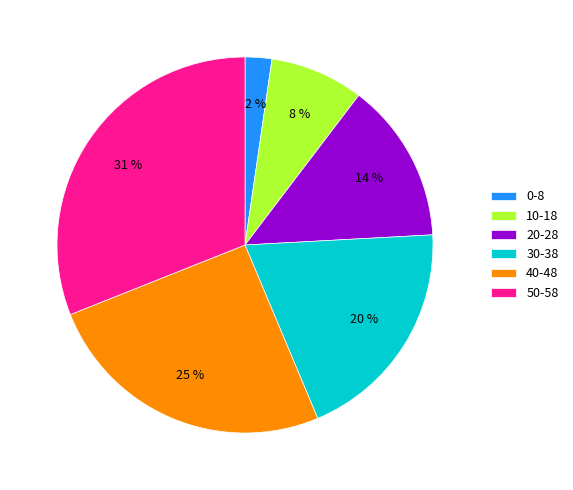

Is there a majority slice in this chart?

No